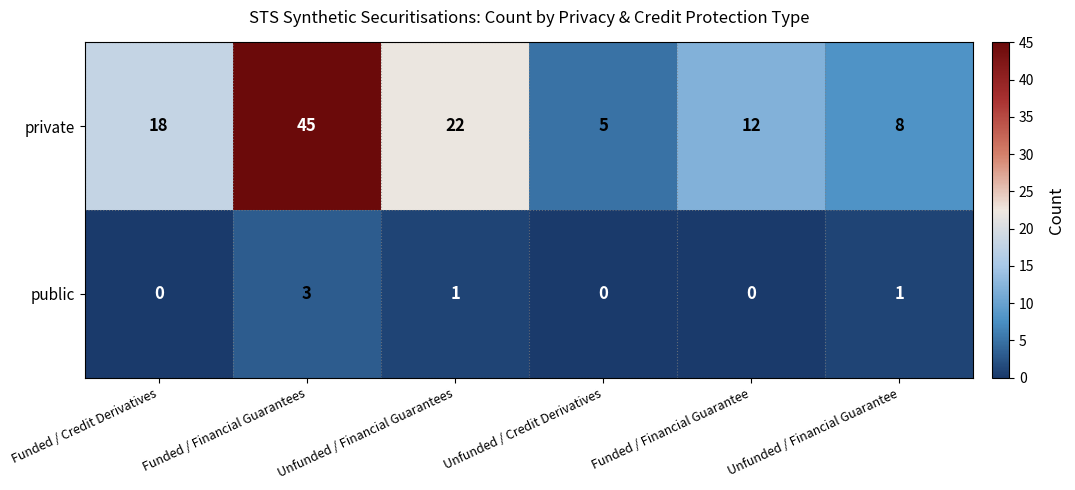

Rank the series by their average value, from highest to lowest.

private, public